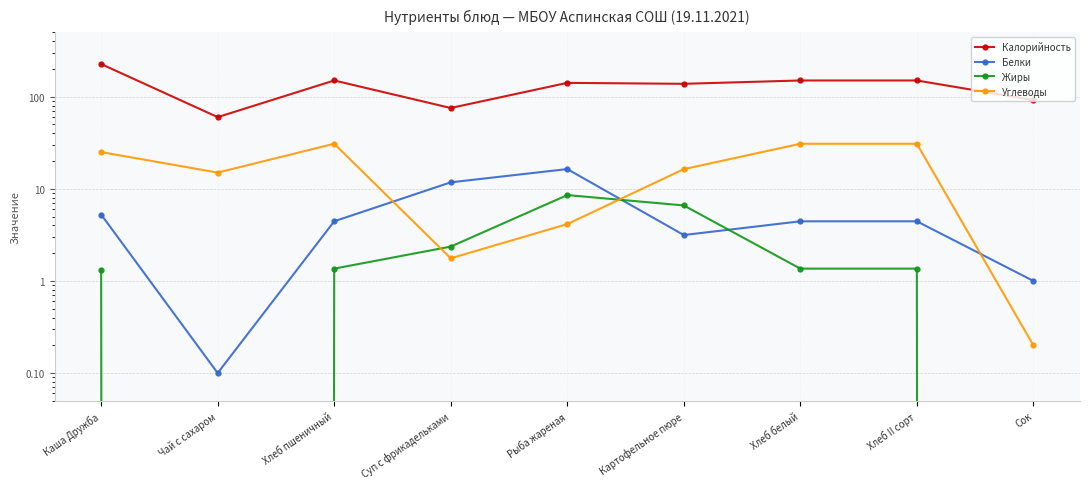

At which category does Жиры reach its first local peak?

Рыба жареная